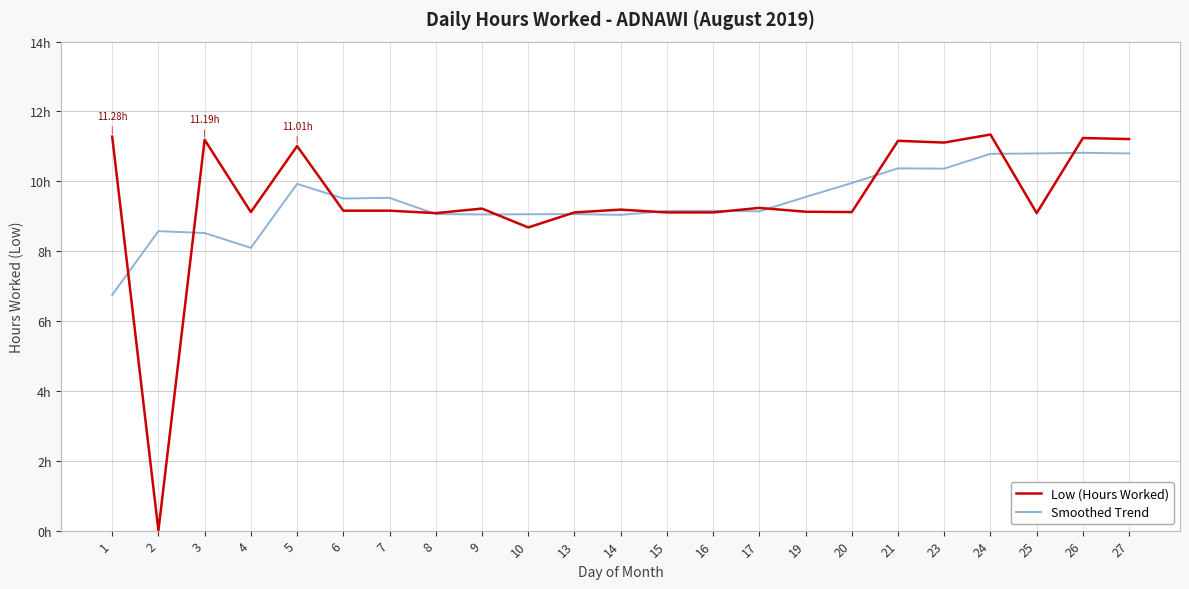

How many intersections are there between Smoothed Trend and Low (Hours Worked)?

12